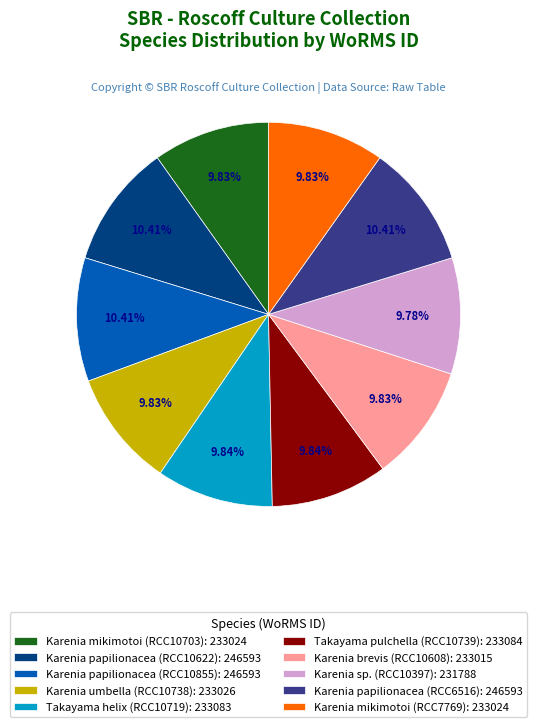

Does Karenia sp. (RCC10397): 231788 account for over 50% of the chart?

No